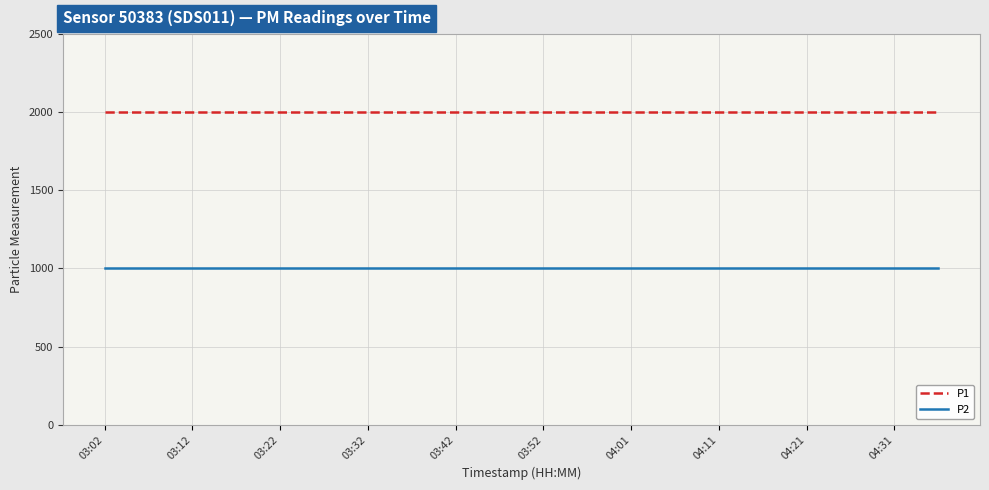

What is the minimum value for P2?

999.9